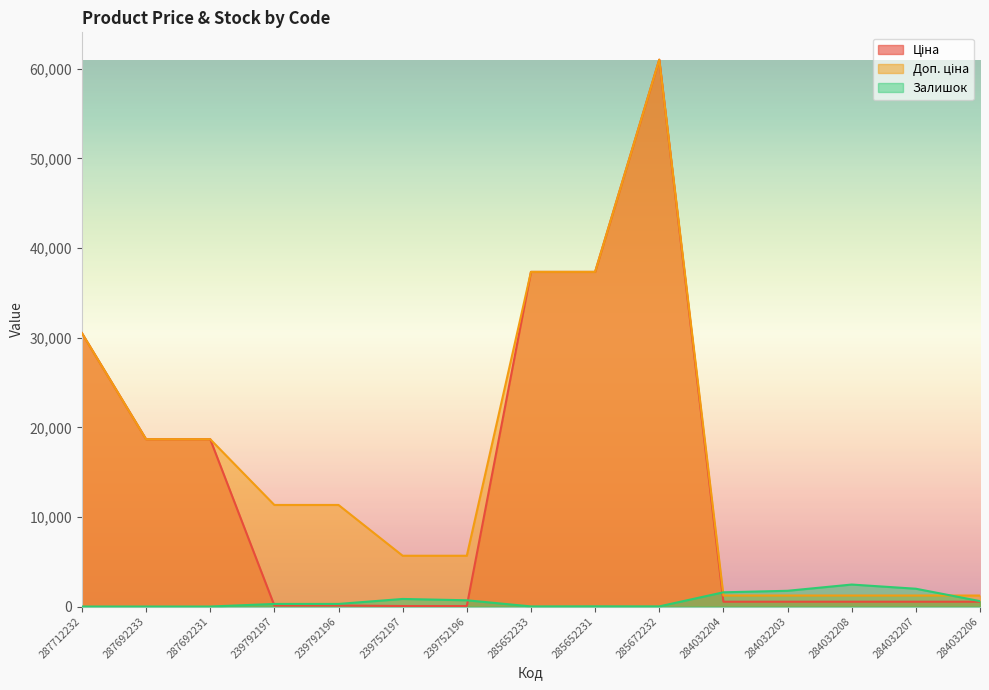

How many data points in Ціна are above 535?

11